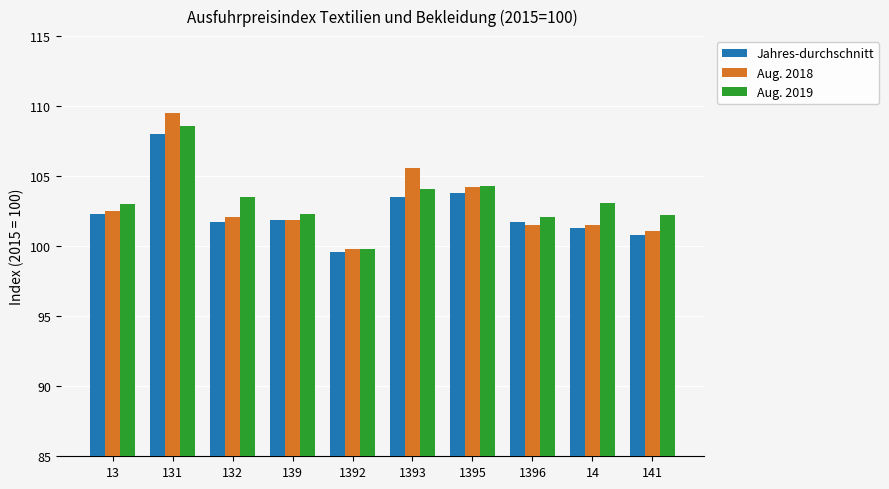

Is it true that Aug. 2019 equals 38.1 at 14?

False